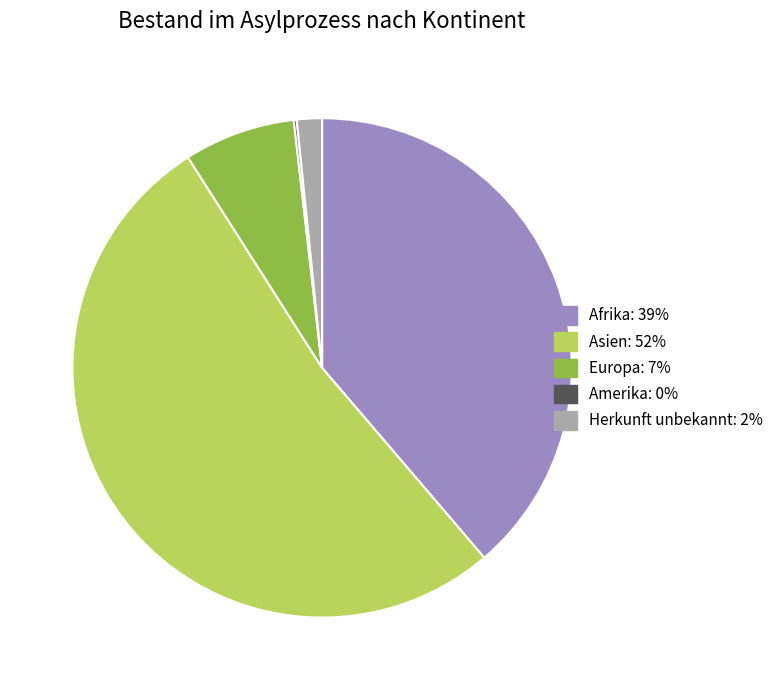

Which category accounts for the majority?

Asien: 52%